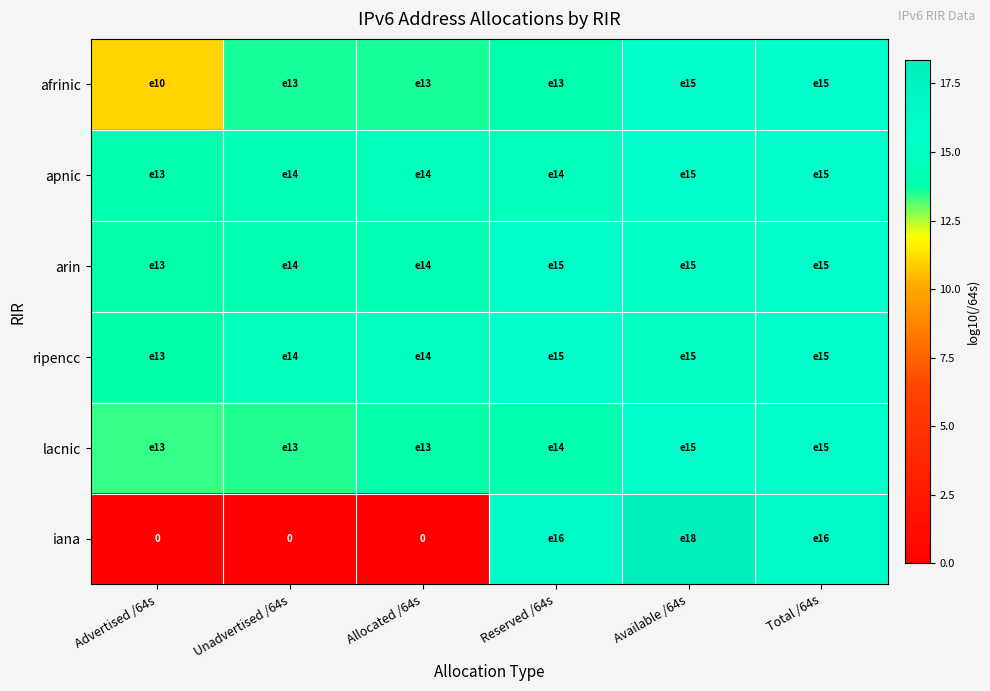

At how many categories does at least one series exceed 17?

1